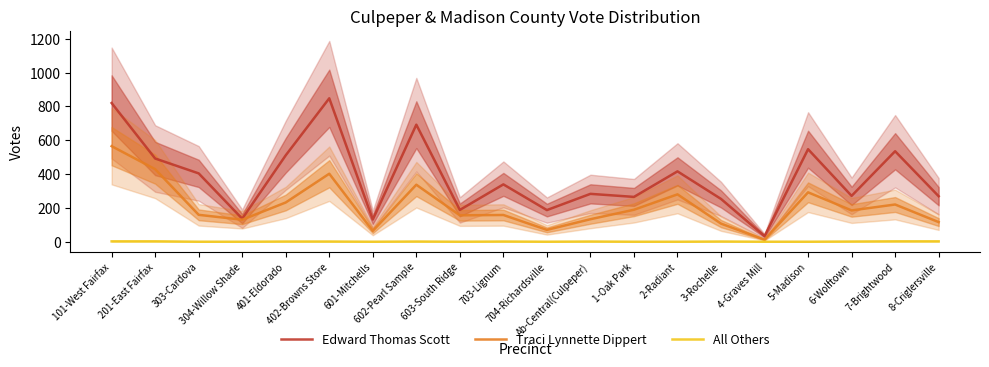

How many values in All Others are above zero?

11